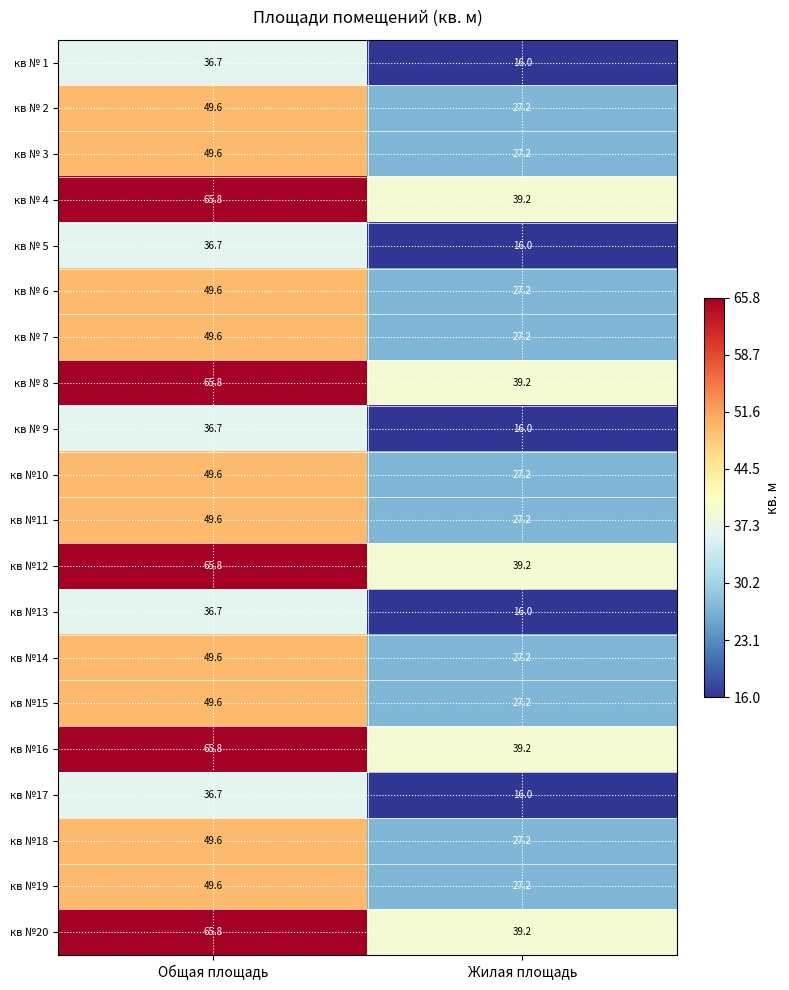

What is the smallest value displayed?

16.0